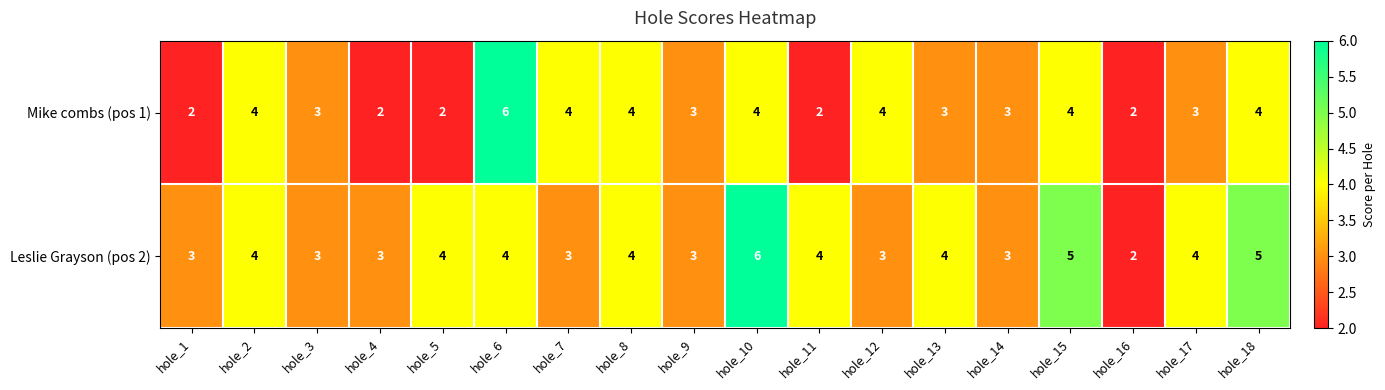

Rank the series by their average value, from lowest to highest.

Mike combs (pos 1), Leslie Grayson (pos 2)